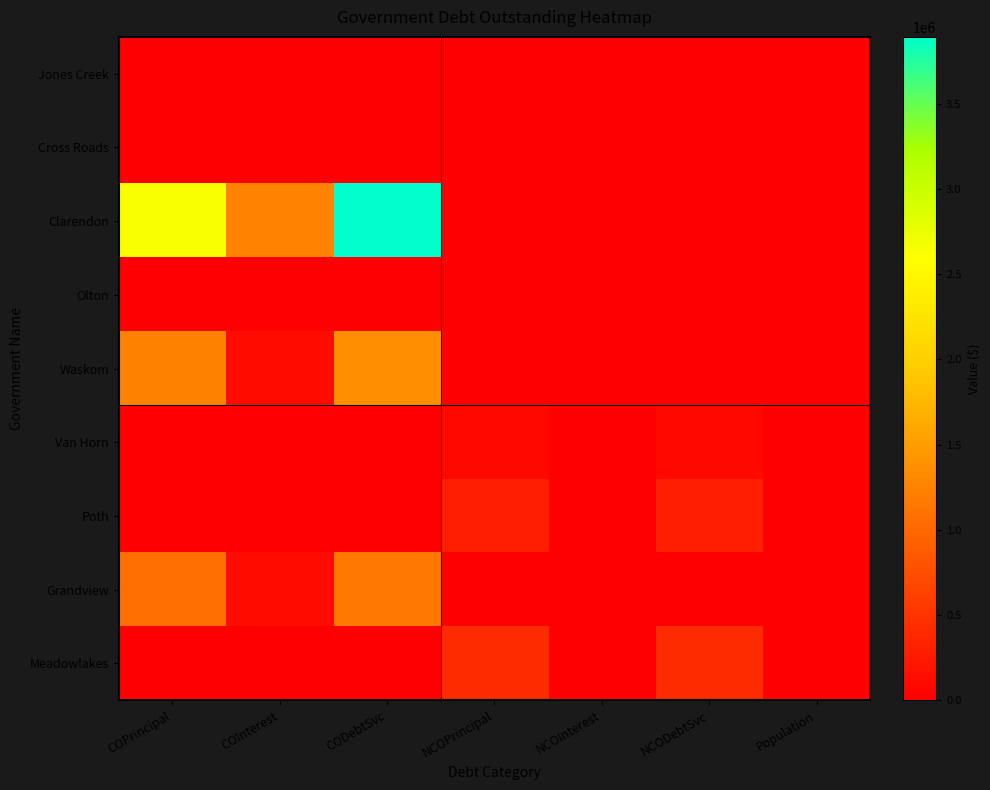

Which series changed the most between COInterest and NCOInterest?

Clarendon